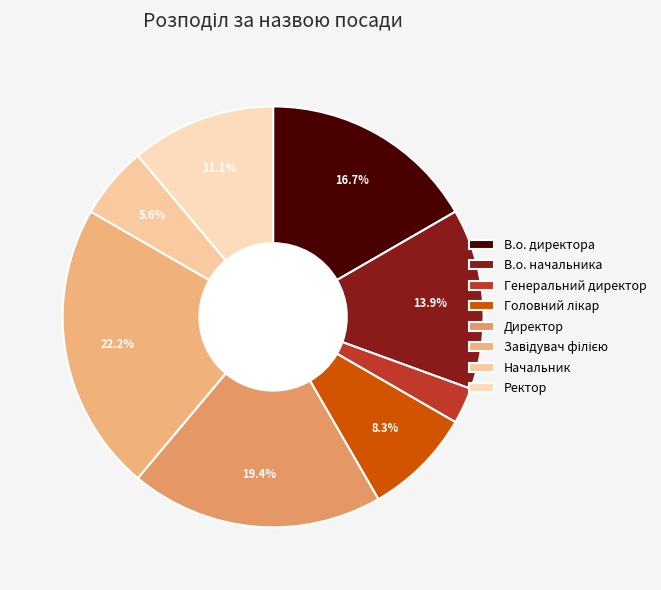

What is the change in value from Директор to Ректор?

-3